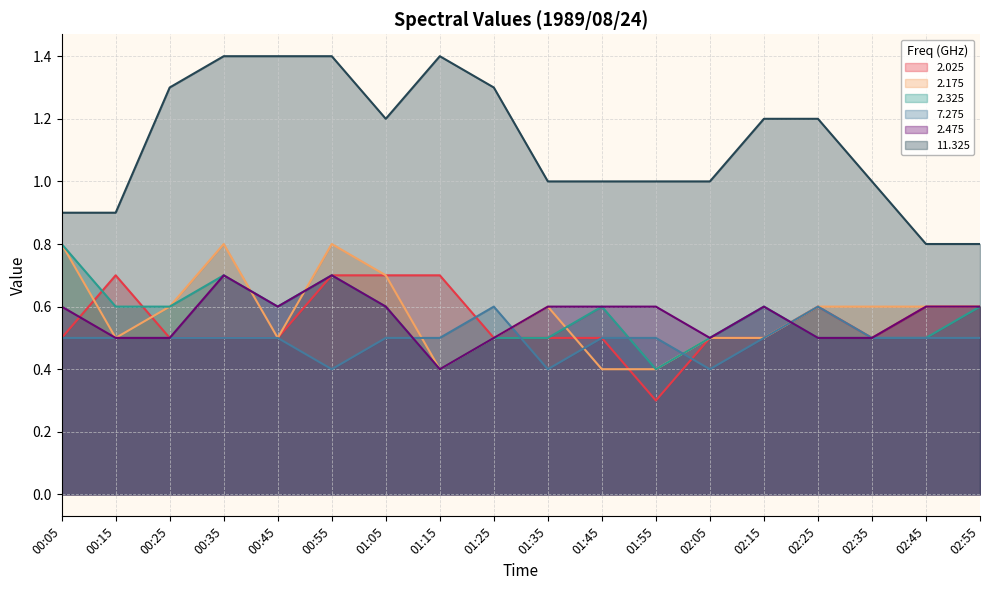

How many 7.275 values are between 0 and 1?

18